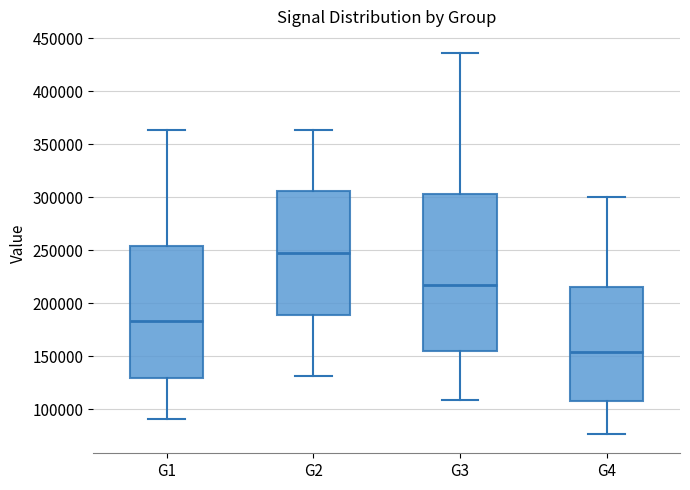

Where does the median line of the box for G4 sit on the y-axis? The values are not printed on the chart, so give them approximately, as read against the axis.

155000